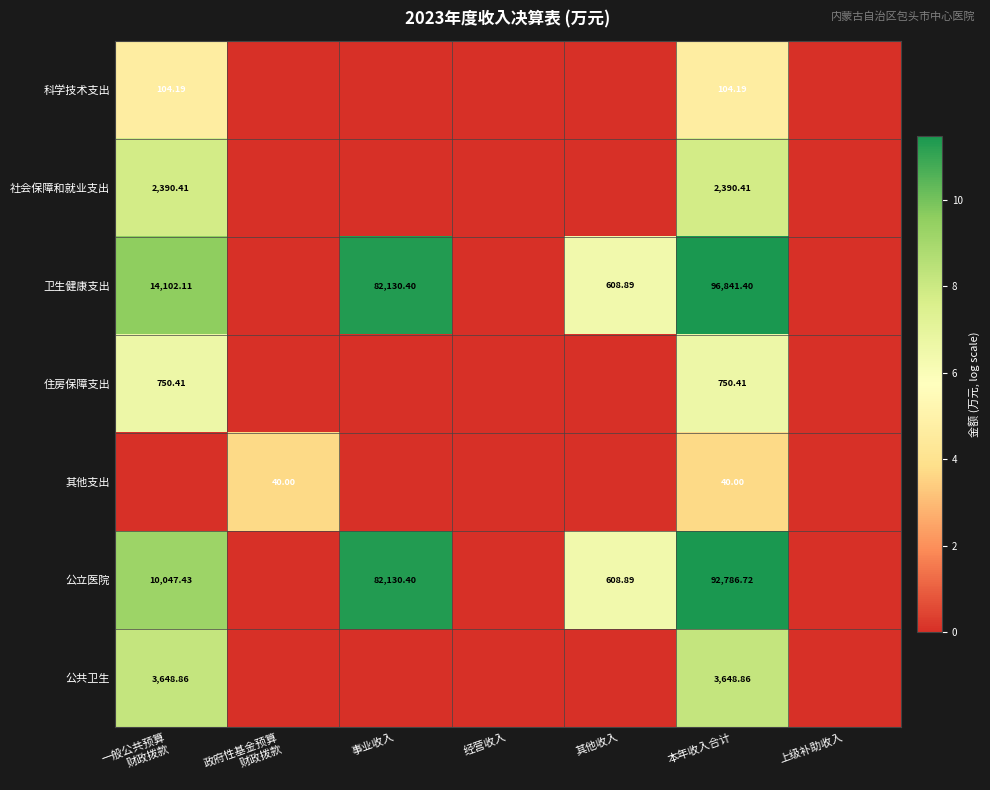

How many values in 住房保障支出 are above zero?

2